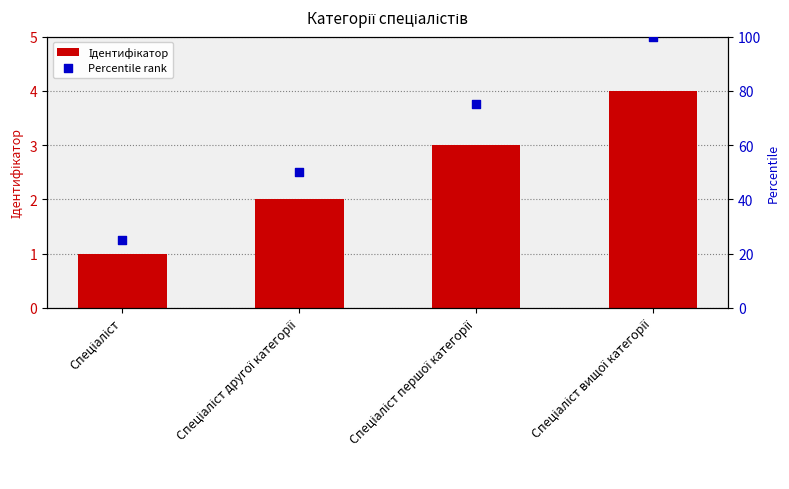

Is the value of Ідентифікатор at Спеціаліст другої категорії greater than the value of Percentile rank at Спеціаліст другої категорії?

No